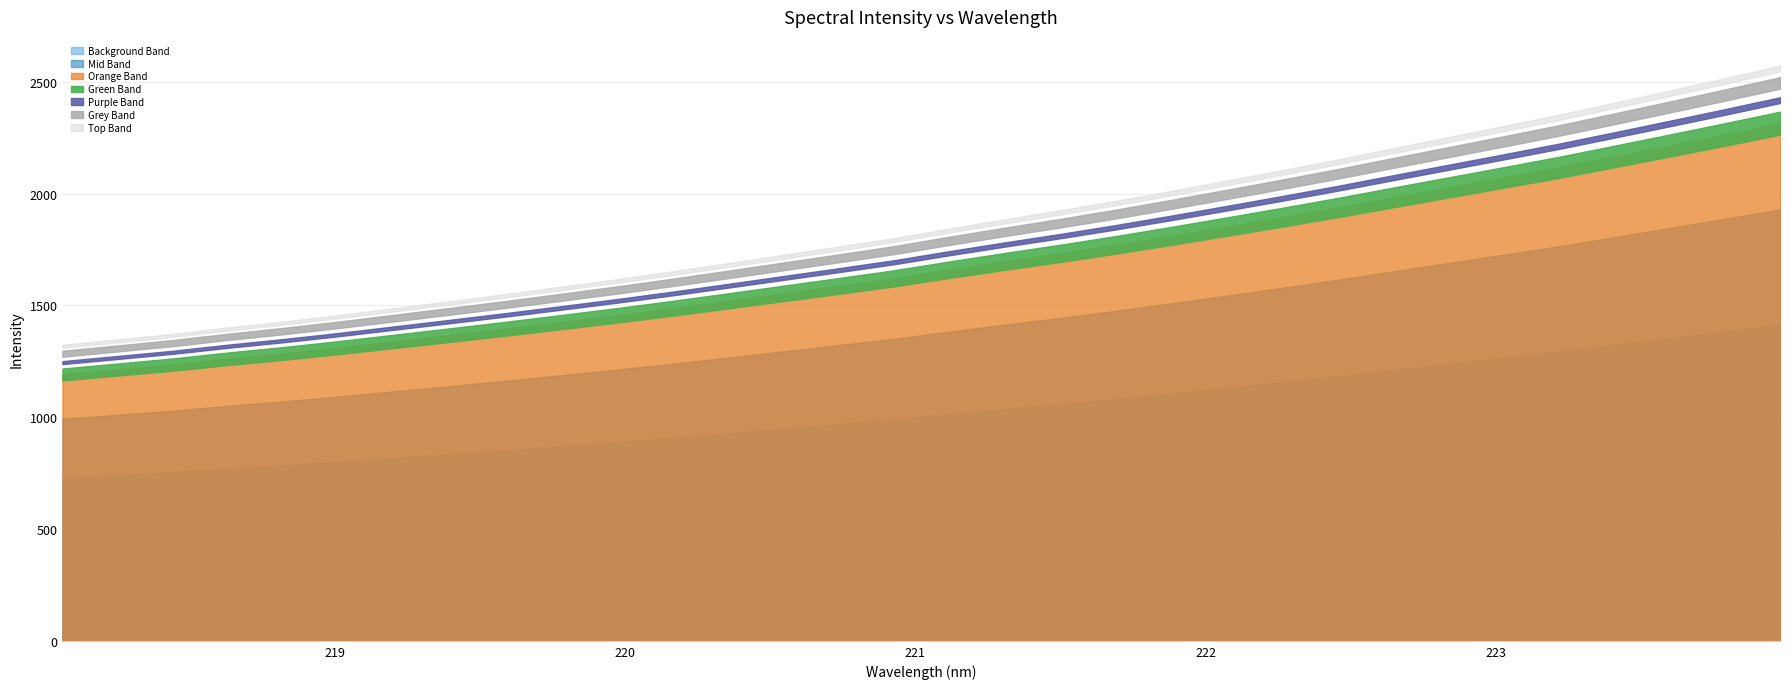

What is the ratio of the value at 220.1623 to the value at 223.408?

0.7